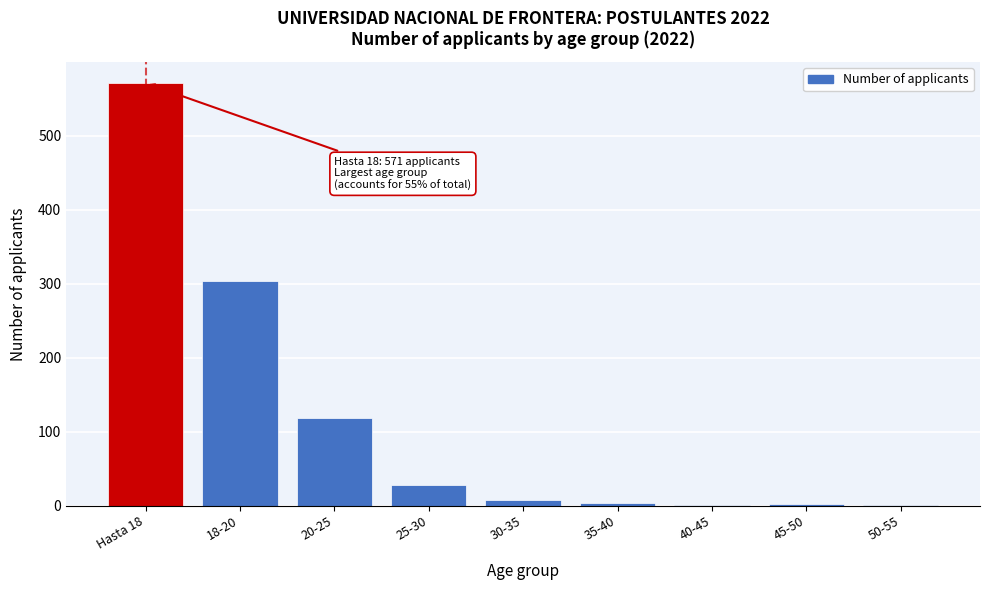

What is the sum of all values?

1036